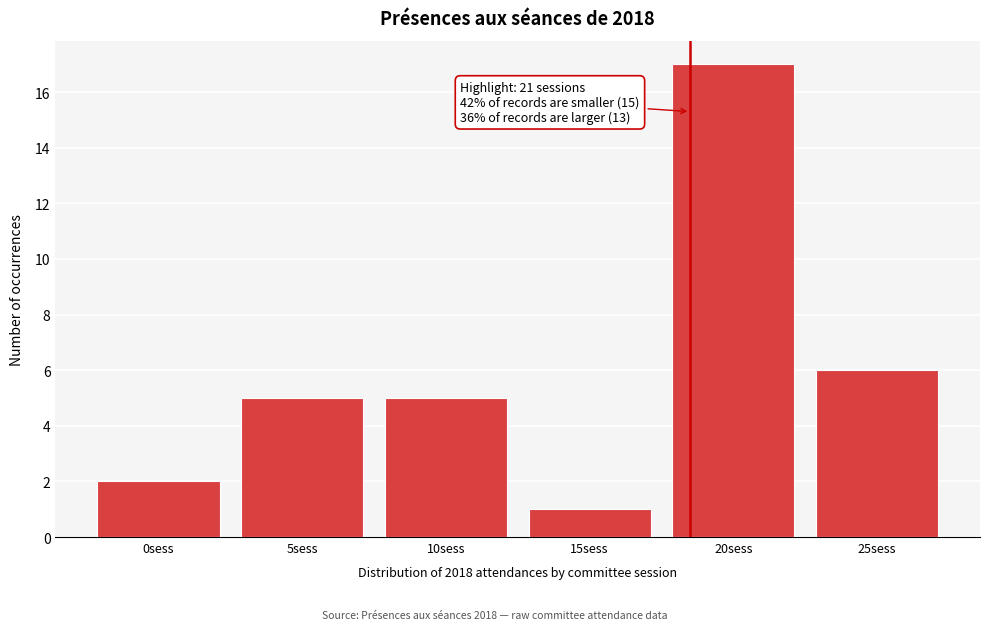

Reading left to right, what are all the values shown in this chart?

2	5	5	1	17	6